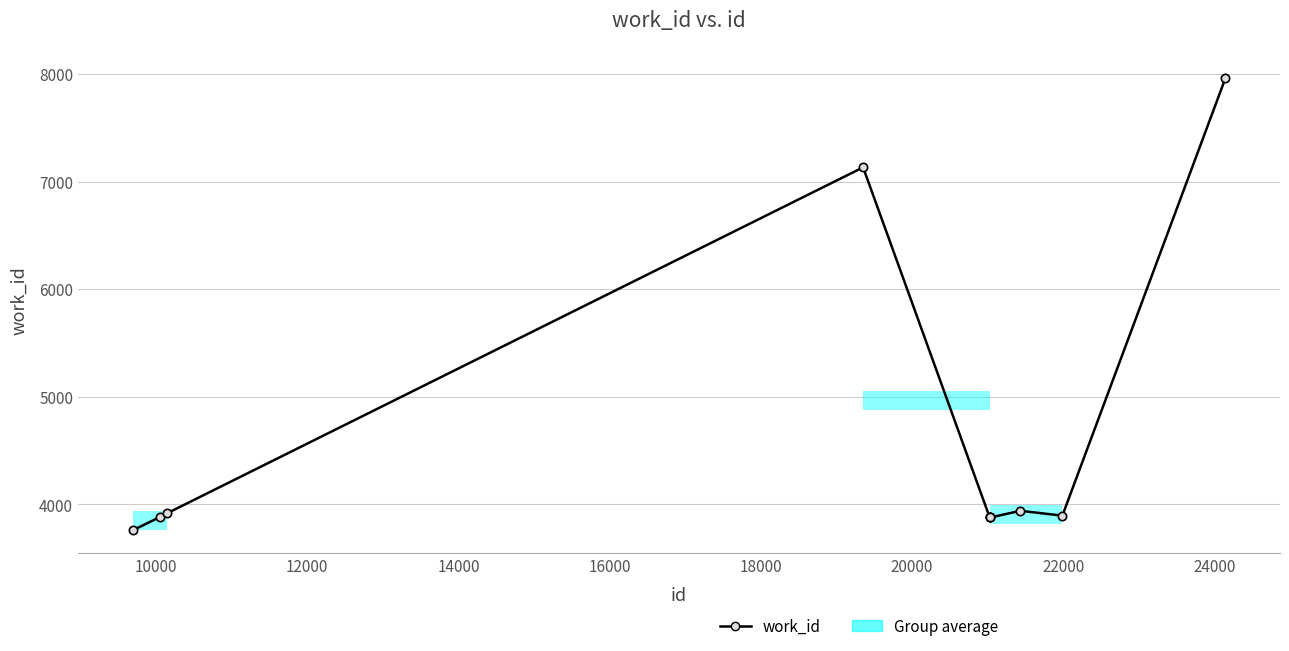

What is the difference between the maximum and minimum values?

4203